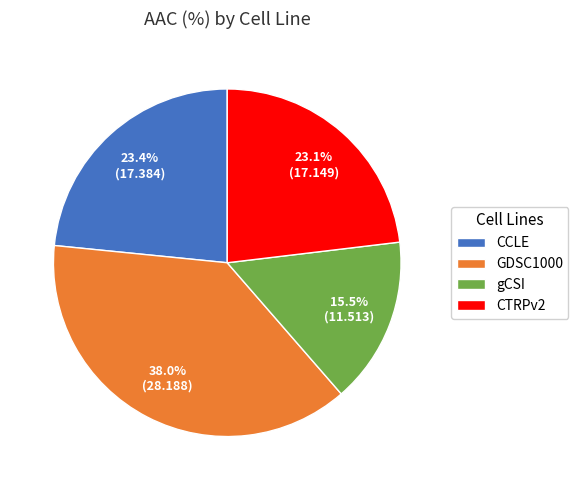

Which category has the smallest portion of the pie?

gCSI